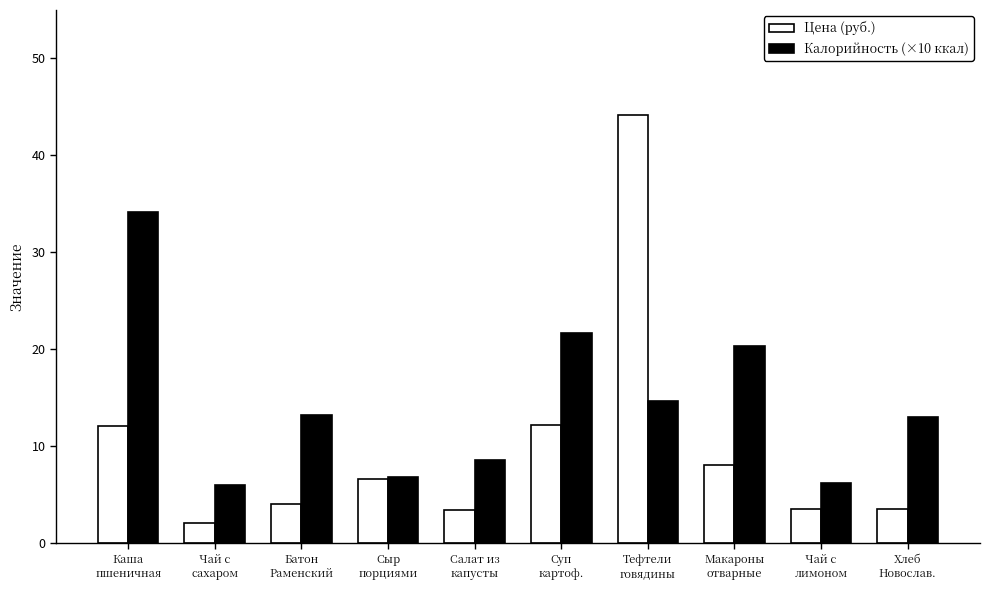

What is the maximum value shown in the chart?

44.1